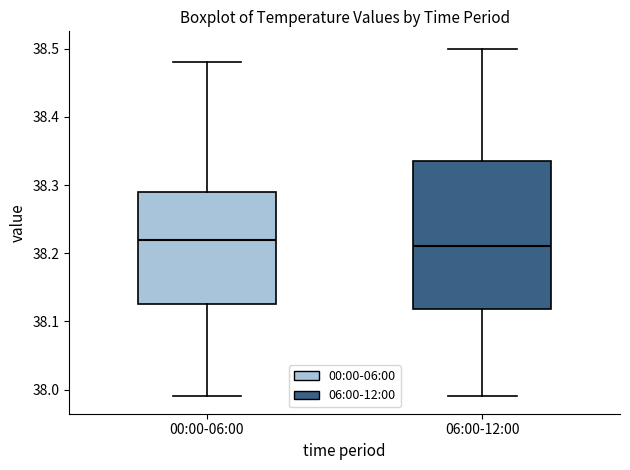

Comparing the boxes themselves (not the whiskers), which one is the tallest?

06:00-12:00